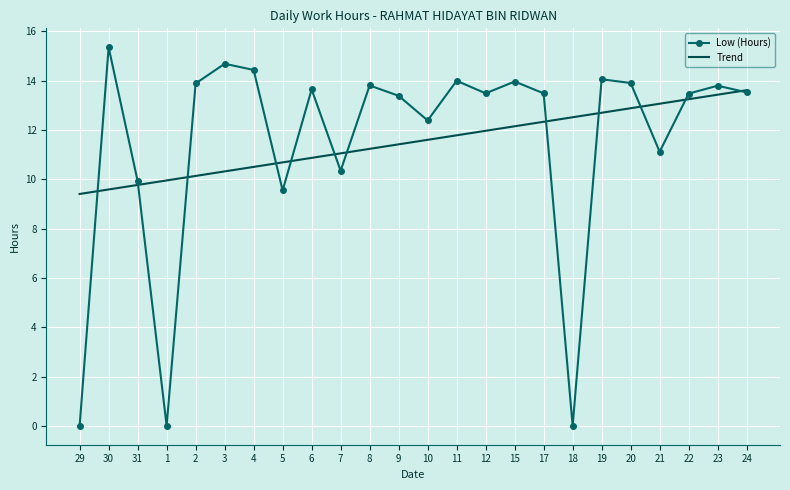

What is the spread (max minus min) of values at 2?

3.8